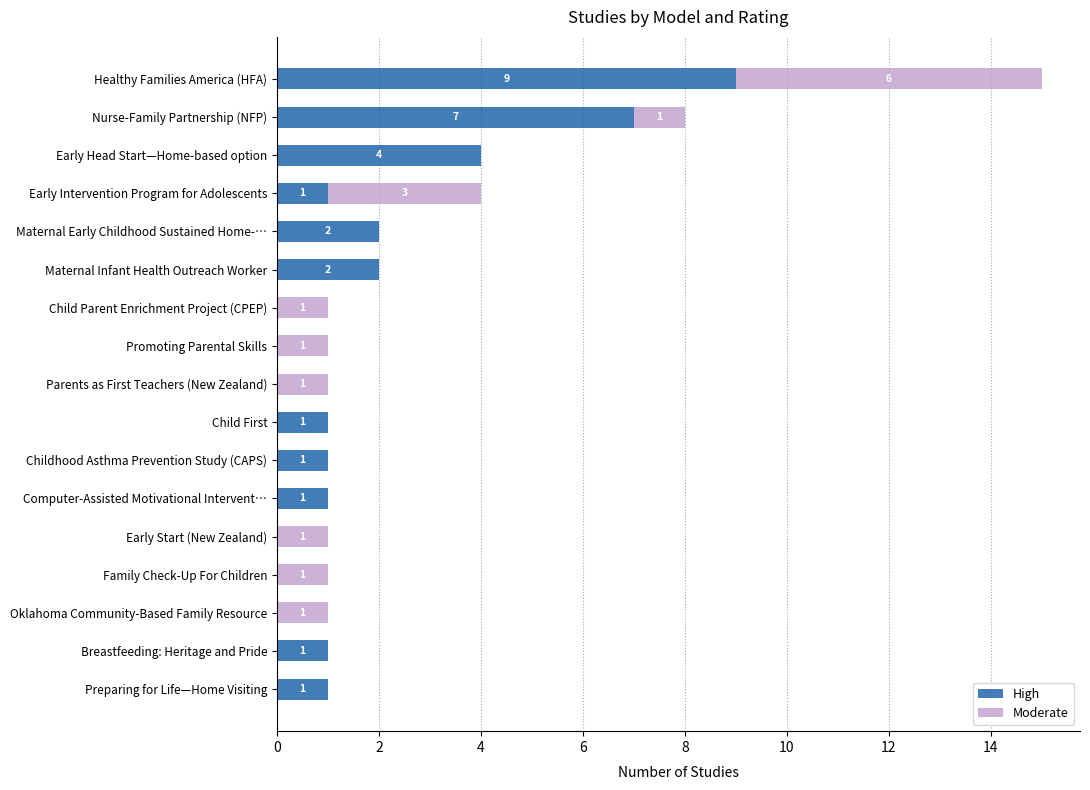

What is the highest value of the High series?

9